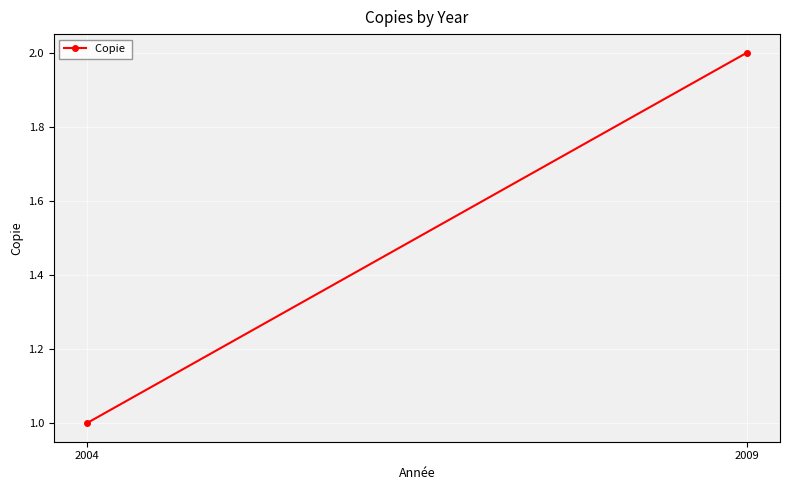

Is it true that the value at 2004 is 1?

True